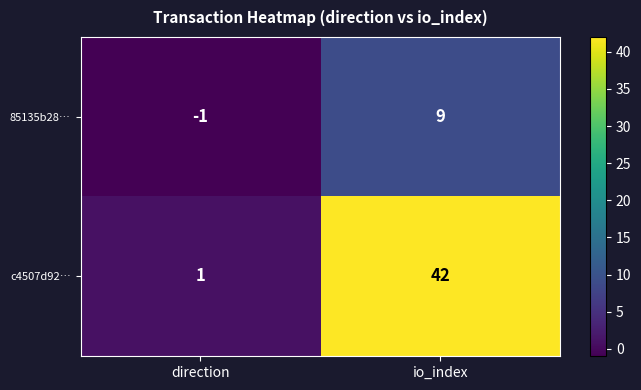

At which label is c4507d92… closest to 21?

direction